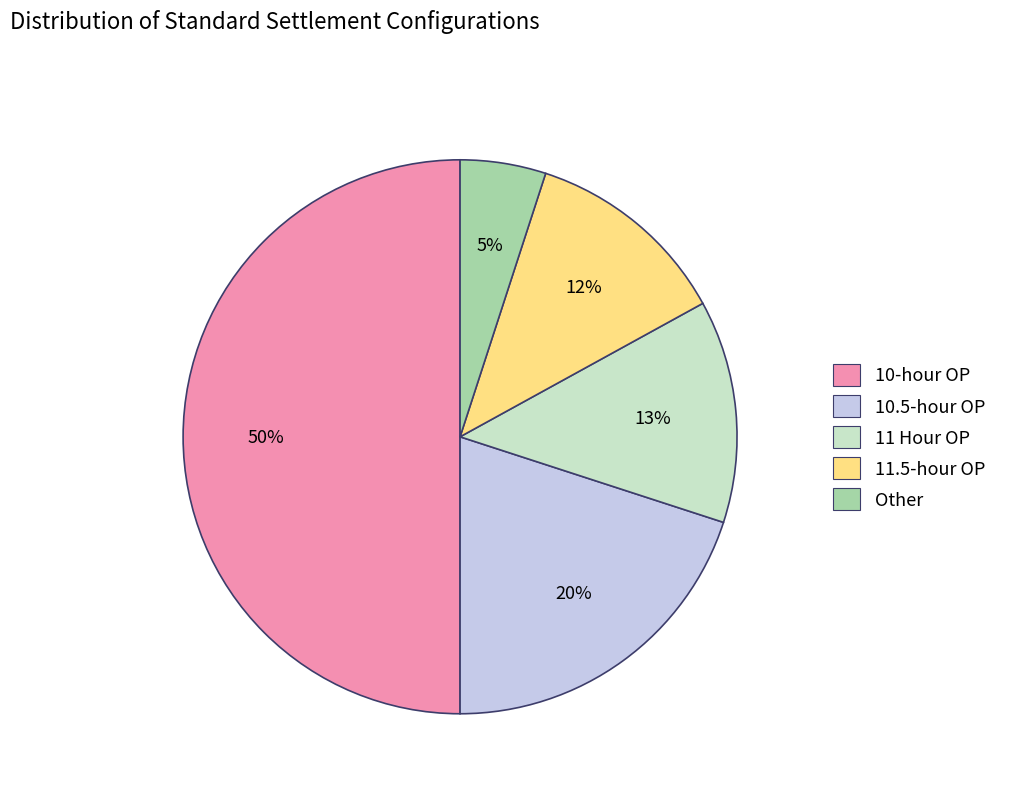

Does Other account for over 50% of the chart?

No